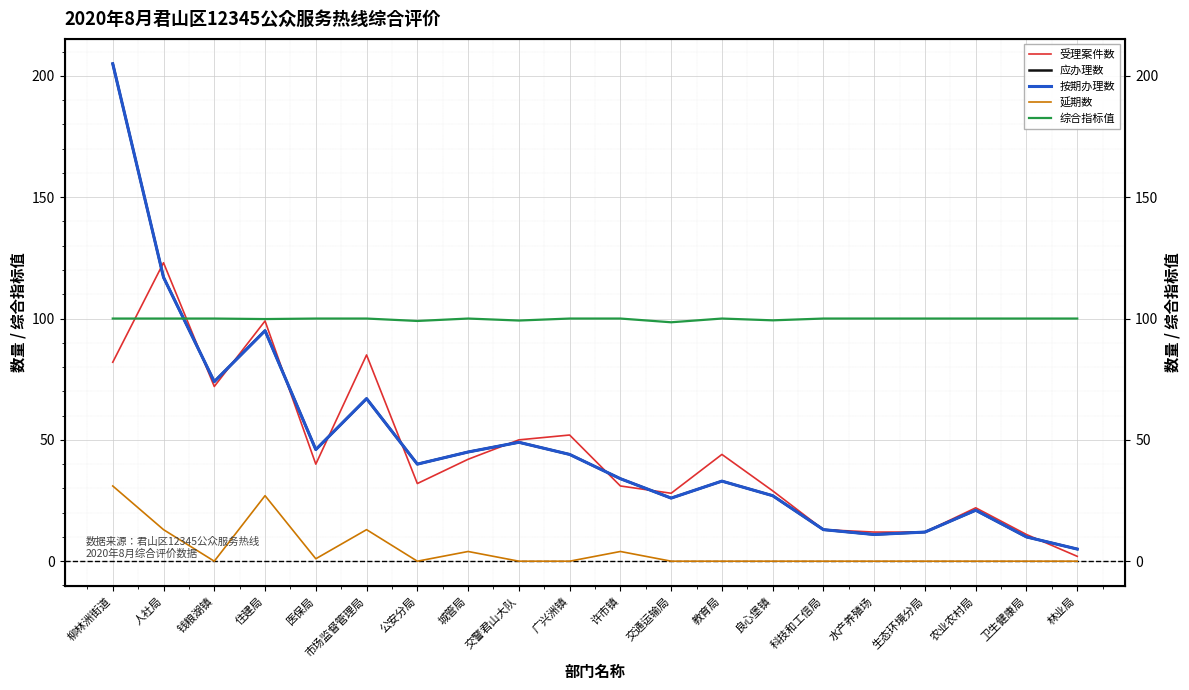

Is this an area chart (filled region under the line)?

No